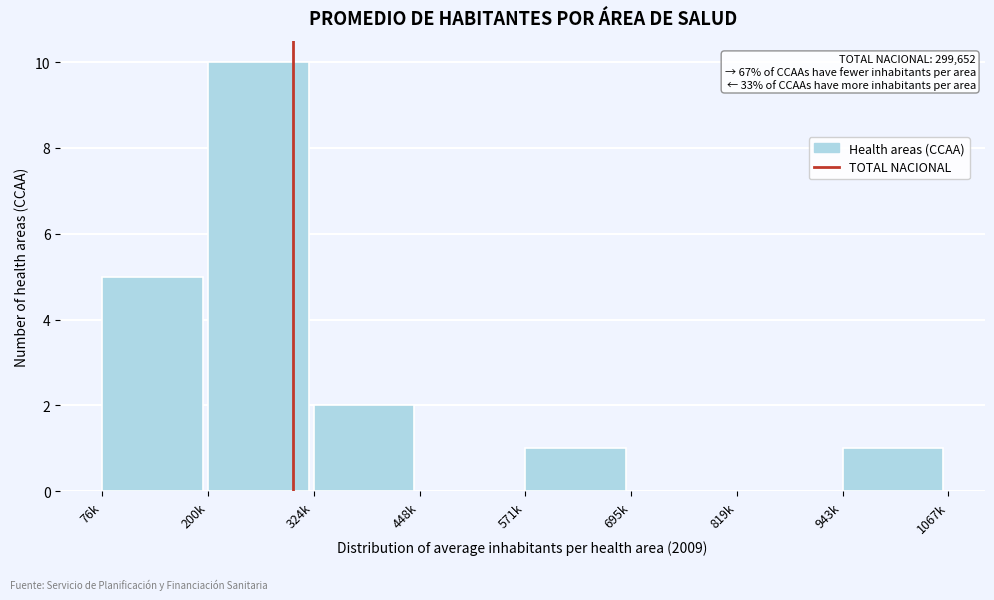

Reading left to right, extract all data points from this chart.

76k=5	200k=10	324k=2	448k=0	571k=1	695k=0	819k=0	943k=1